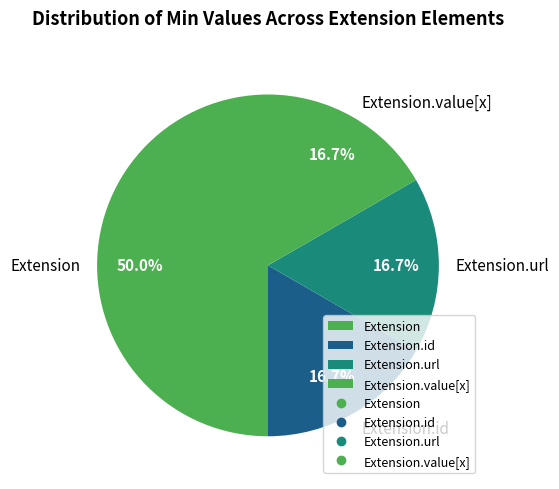

Does Extension.value[x] represent more than half of the total?

No